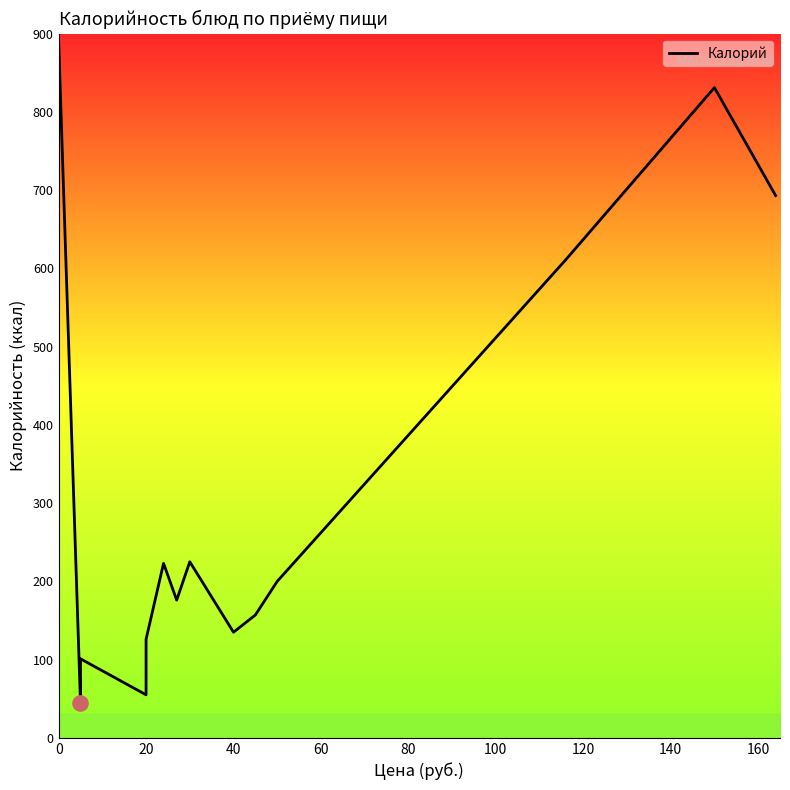

What is the change in value from Бутерброд с сыром to Хлеб пшеничный?

-56